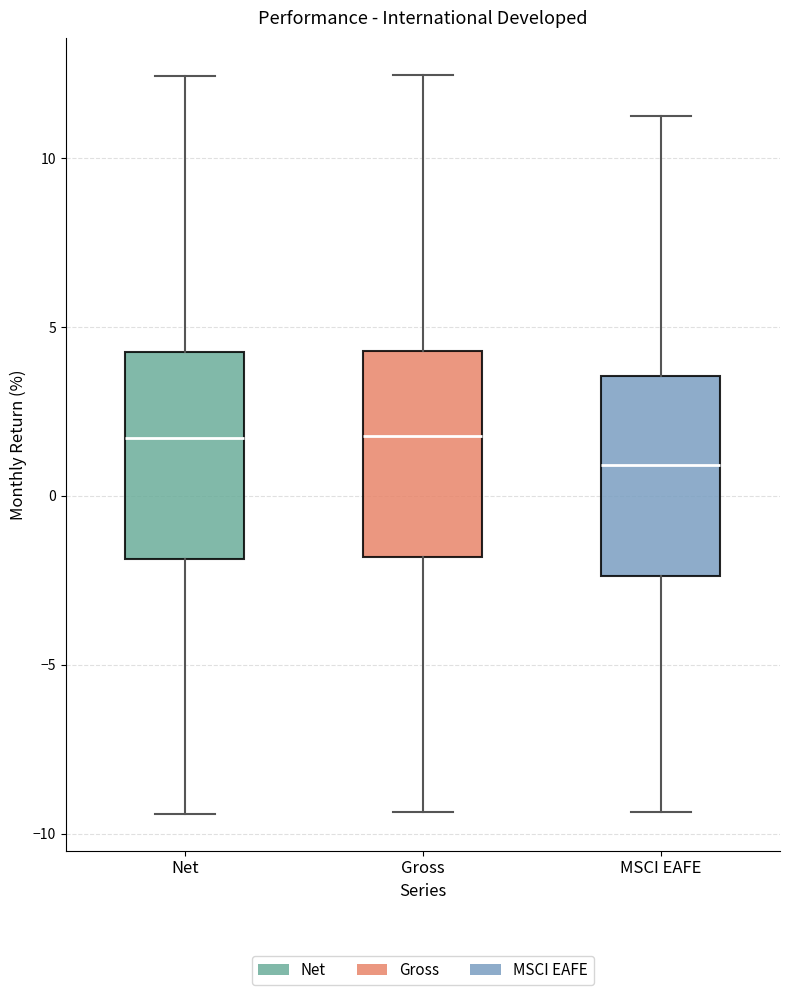

Reading left to right, transcribe this box plot: for each box, give where its median line is, the range the box spans, and where its two whiskers end, as read against the y-axis. The values are not printed on the chart, so give them approximately, as read against the axis.

Net: median 1.5, box -2.0 to 4.5, whiskers -9.5 to 12.5
Gross: median 2.0, box -2.0 to 4.5, whiskers -9.5 to 12.5
MSCI EAFE: median 1.0, box -2.5 to 3.5, whiskers -9.5 to 11.5